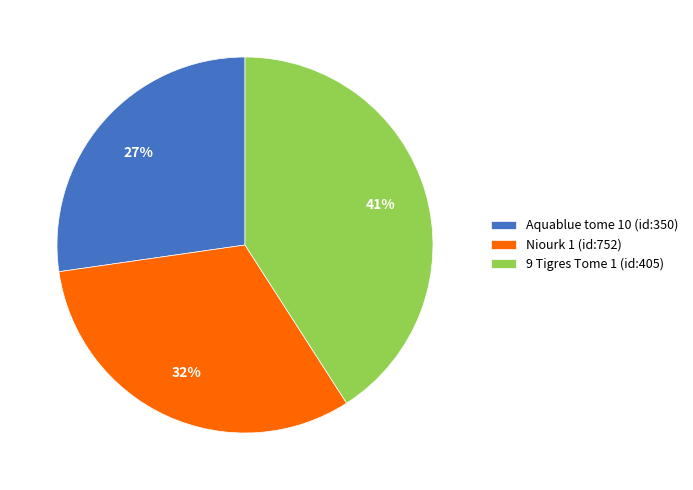

What is the largest slice in the pie chart?

9 Tigres Tome 1 (id:405)